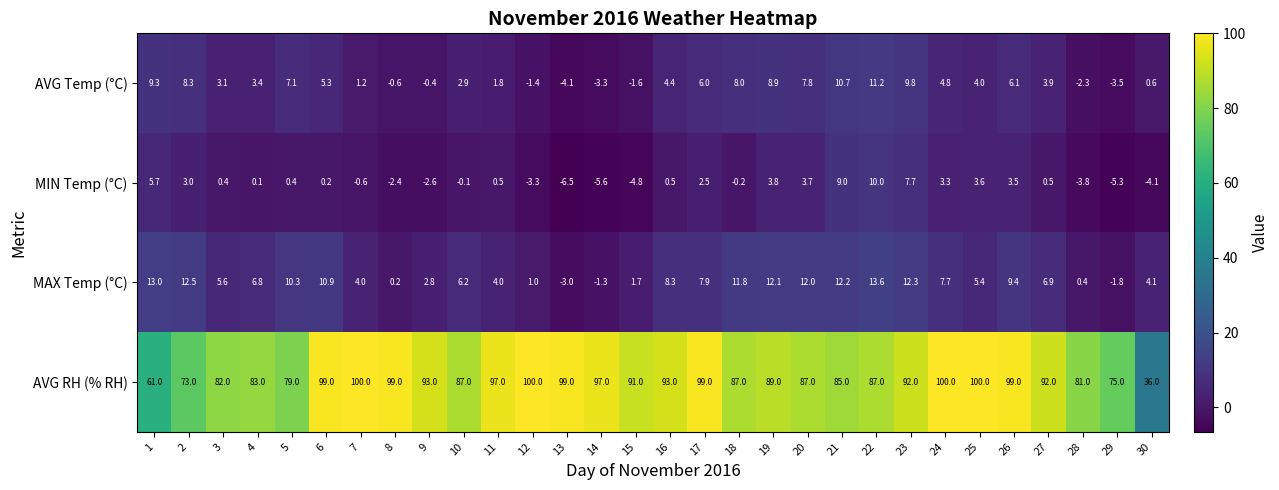

At 28, list the series in order from largest to smallest.

AVG RH (% RH), MAX Temp (°C), AVG Temp (°C), MIN Temp (°C)